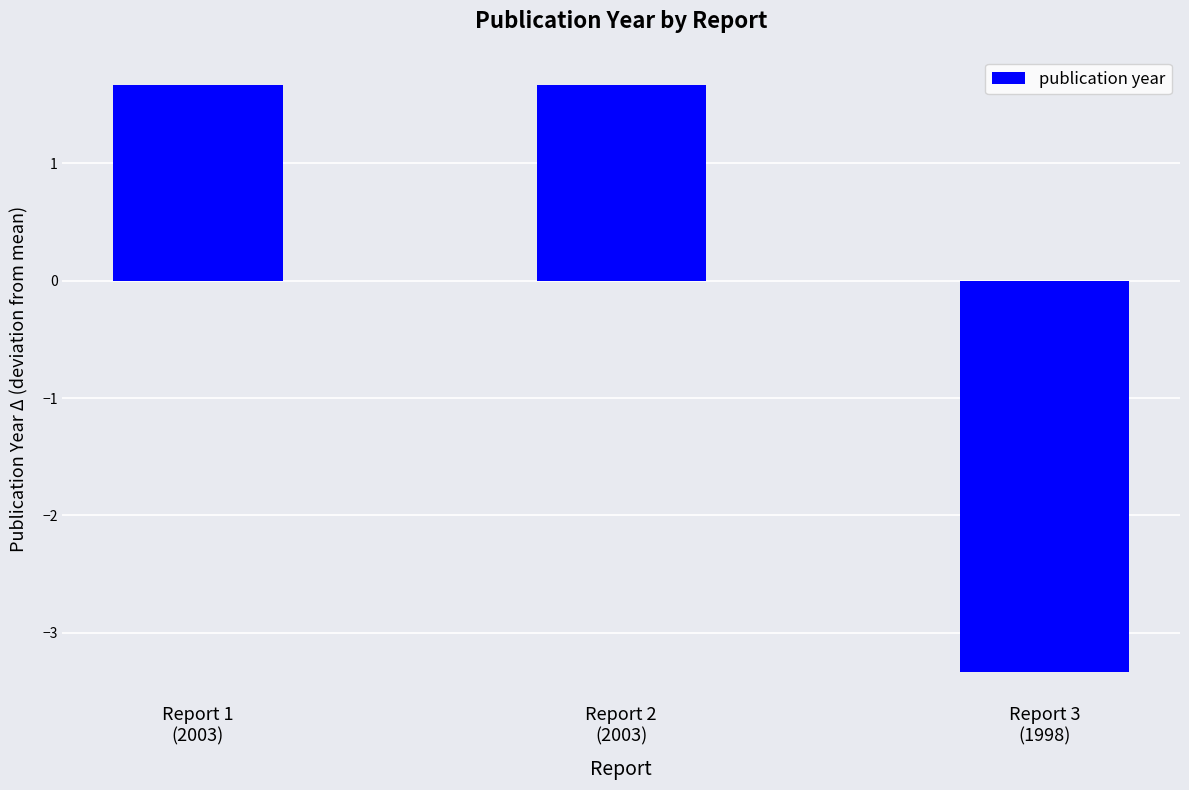

What is the difference between the maximum and minimum values?

5.0